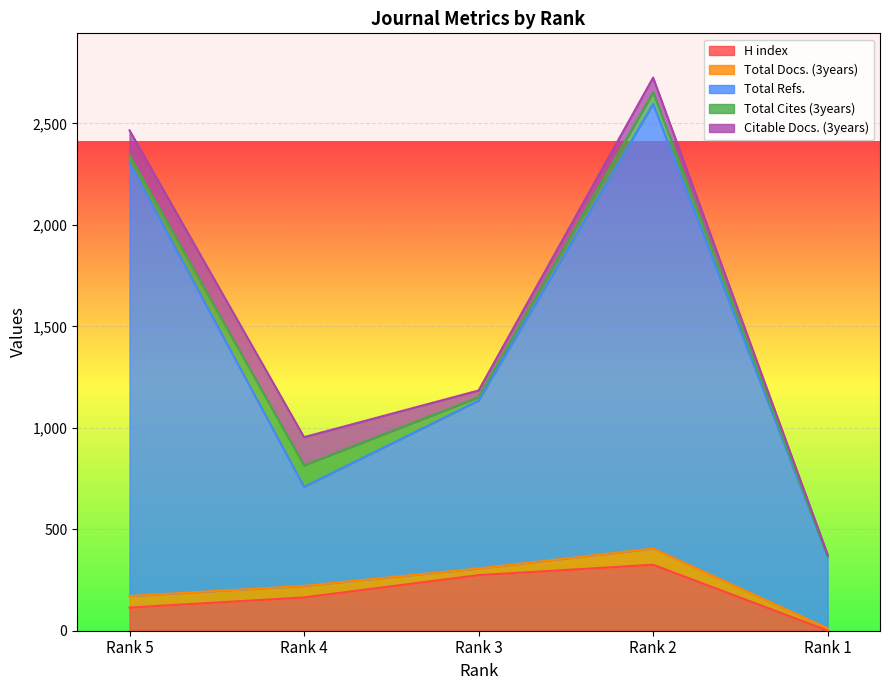

True or false: Total Cites (3years) has more than 2 interior local peaks.

False